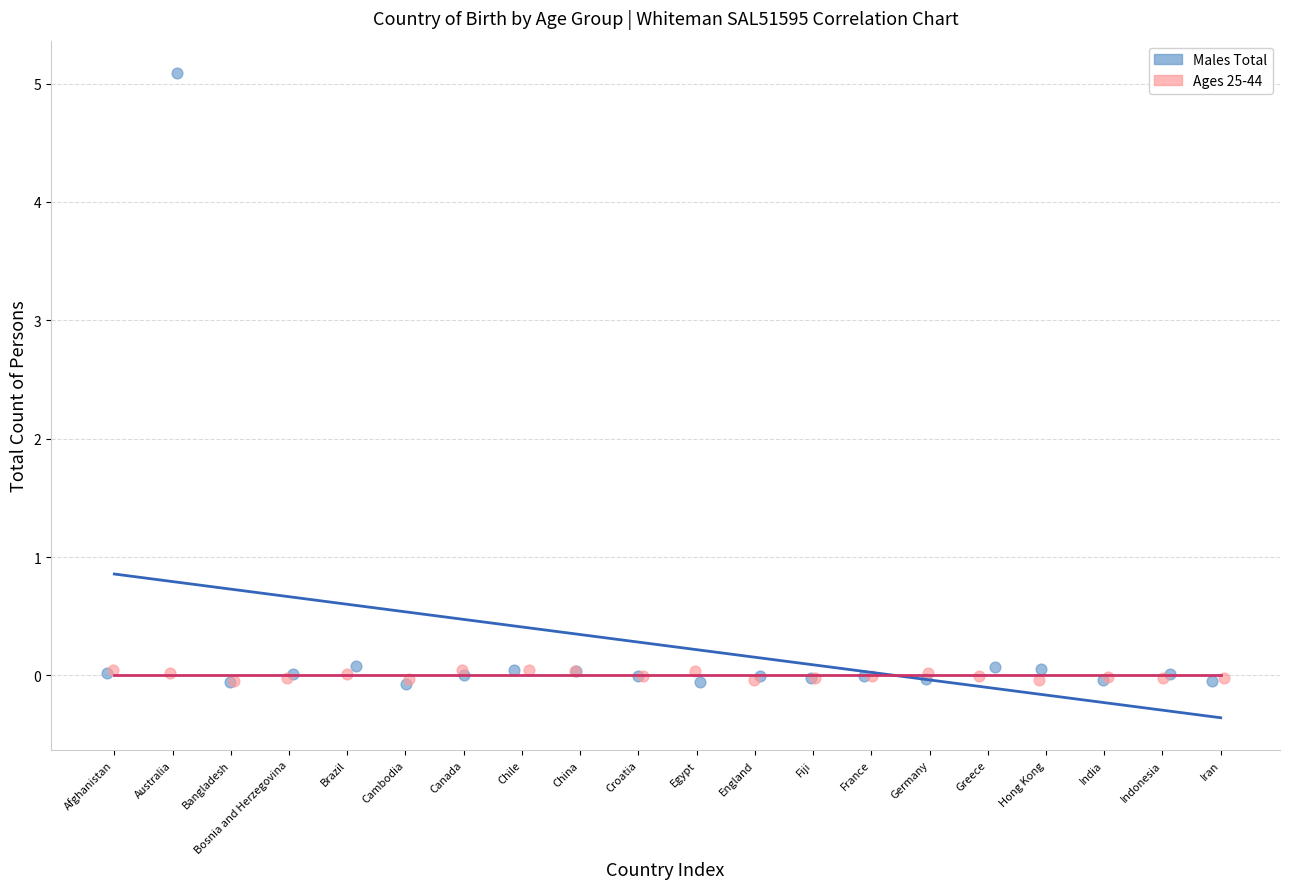

Which series reaches the maximum Y coordinate?

Males Total